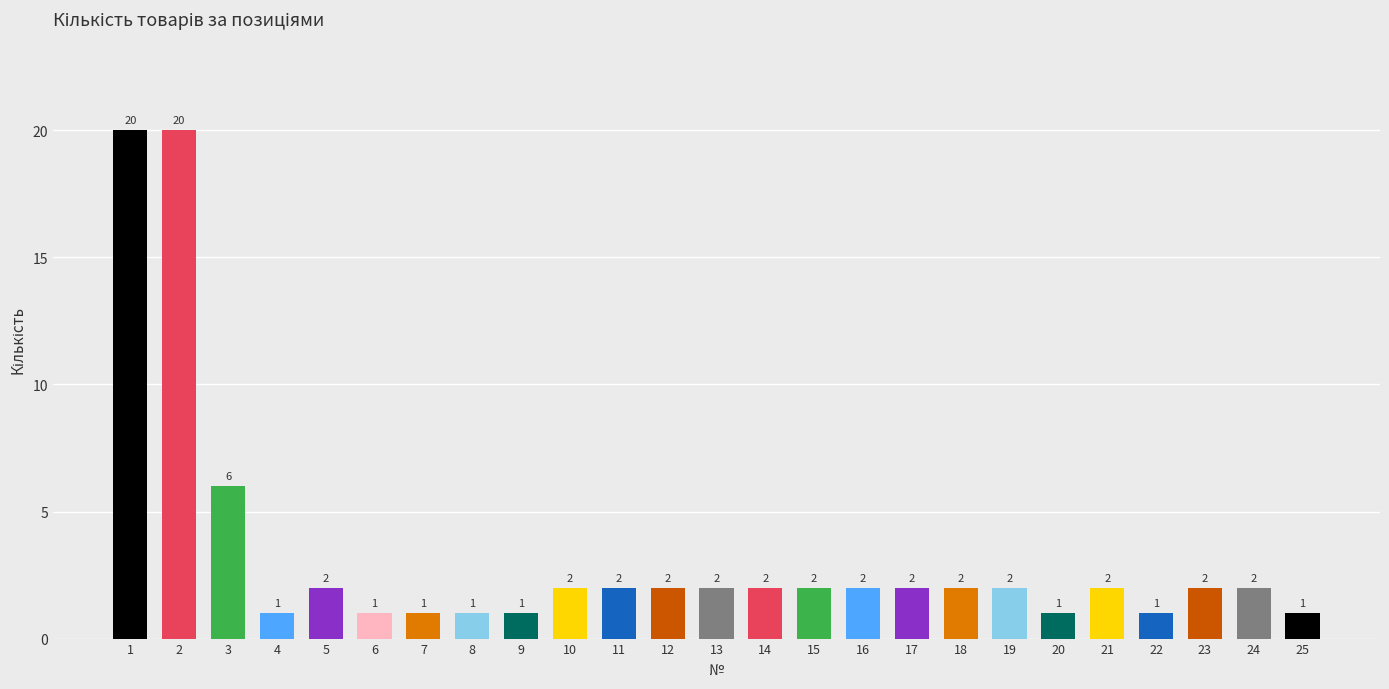

What is the difference between the second highest and minimum values?

19